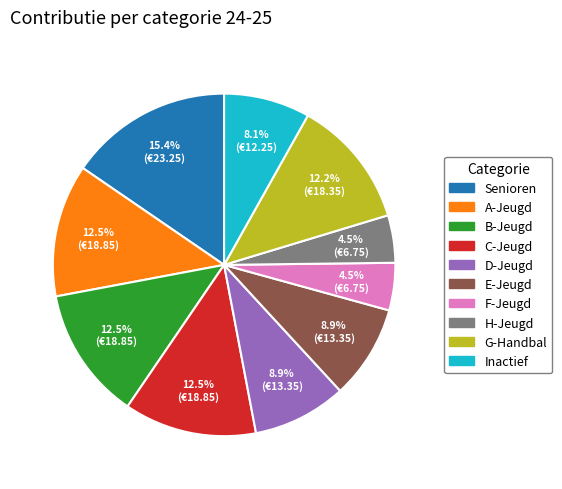

How much of the chart is everything except Senioren?

84.6%